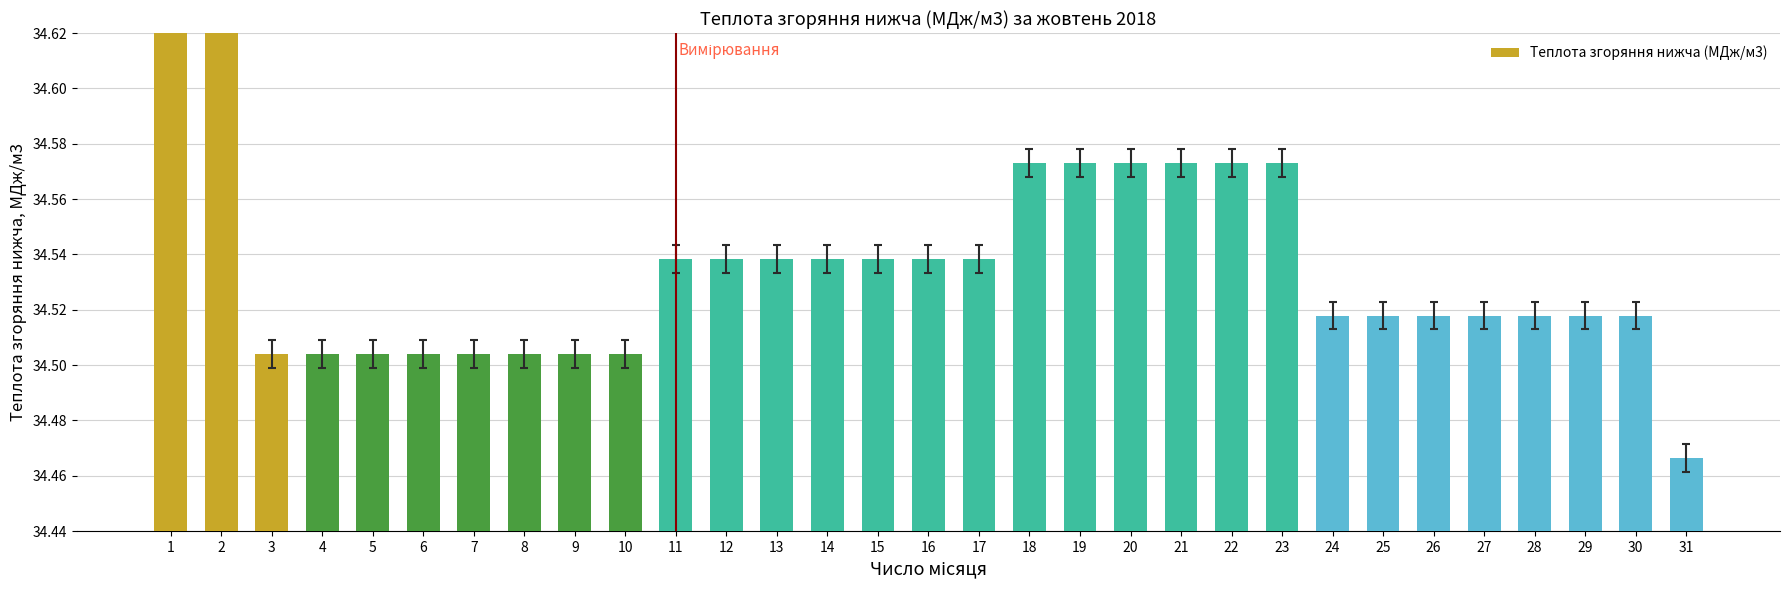

The chart shows a value of 34.6 at 19. True or false?

True